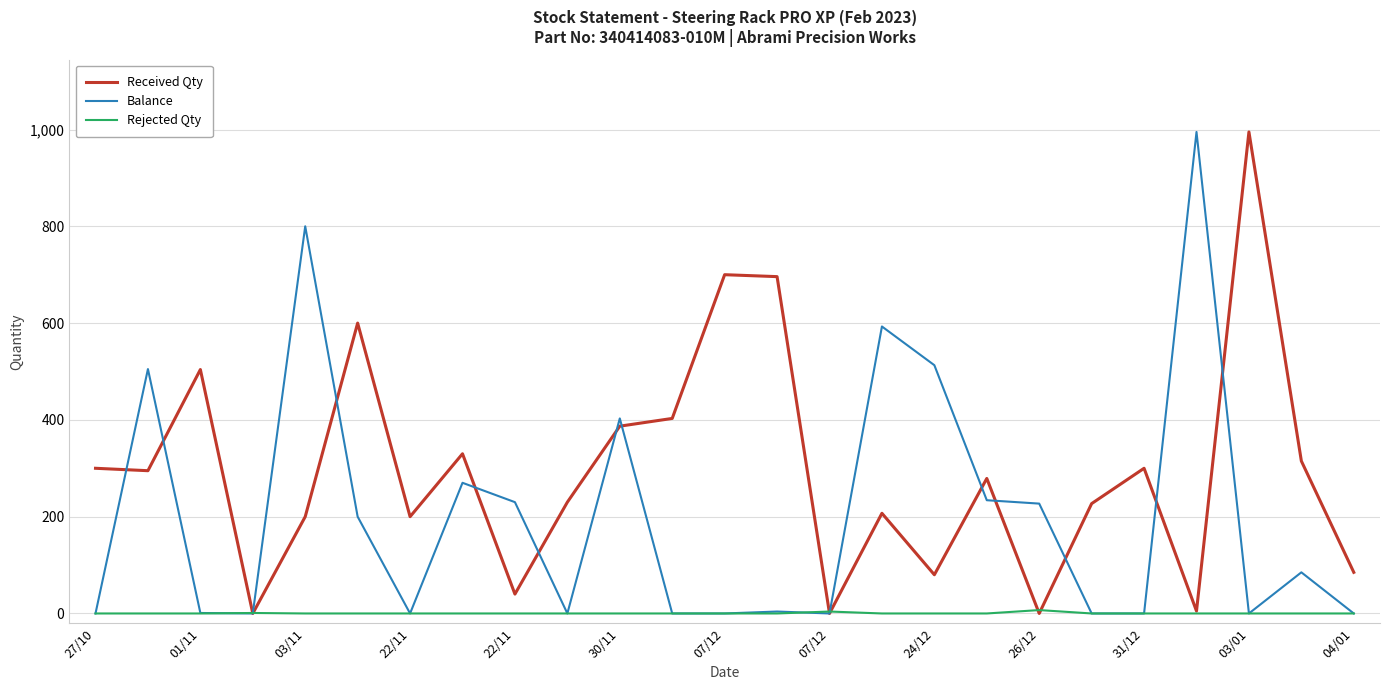

How many distinct data groups are displayed?

3